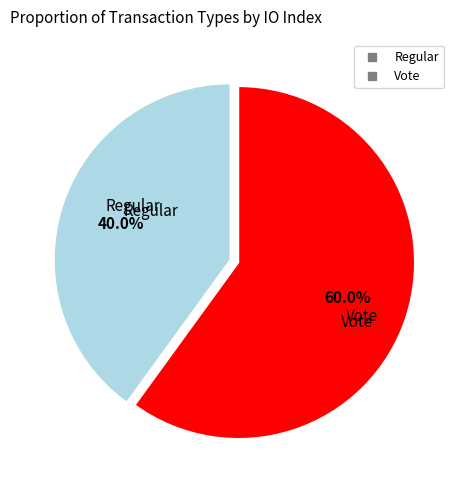

The Regular slice represents 40% of the pie. True or false?

True